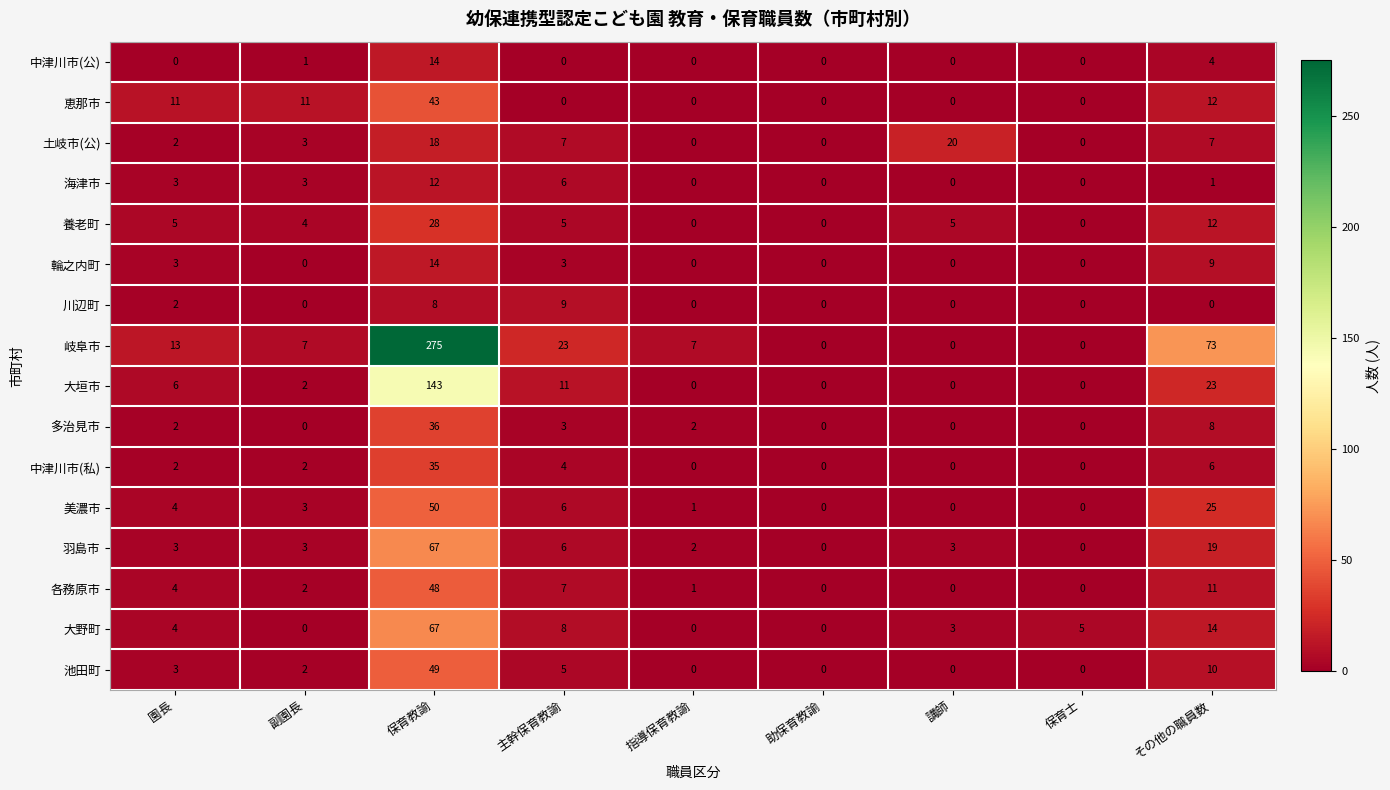

At which category is the sum across all series the highest?

保育教諭